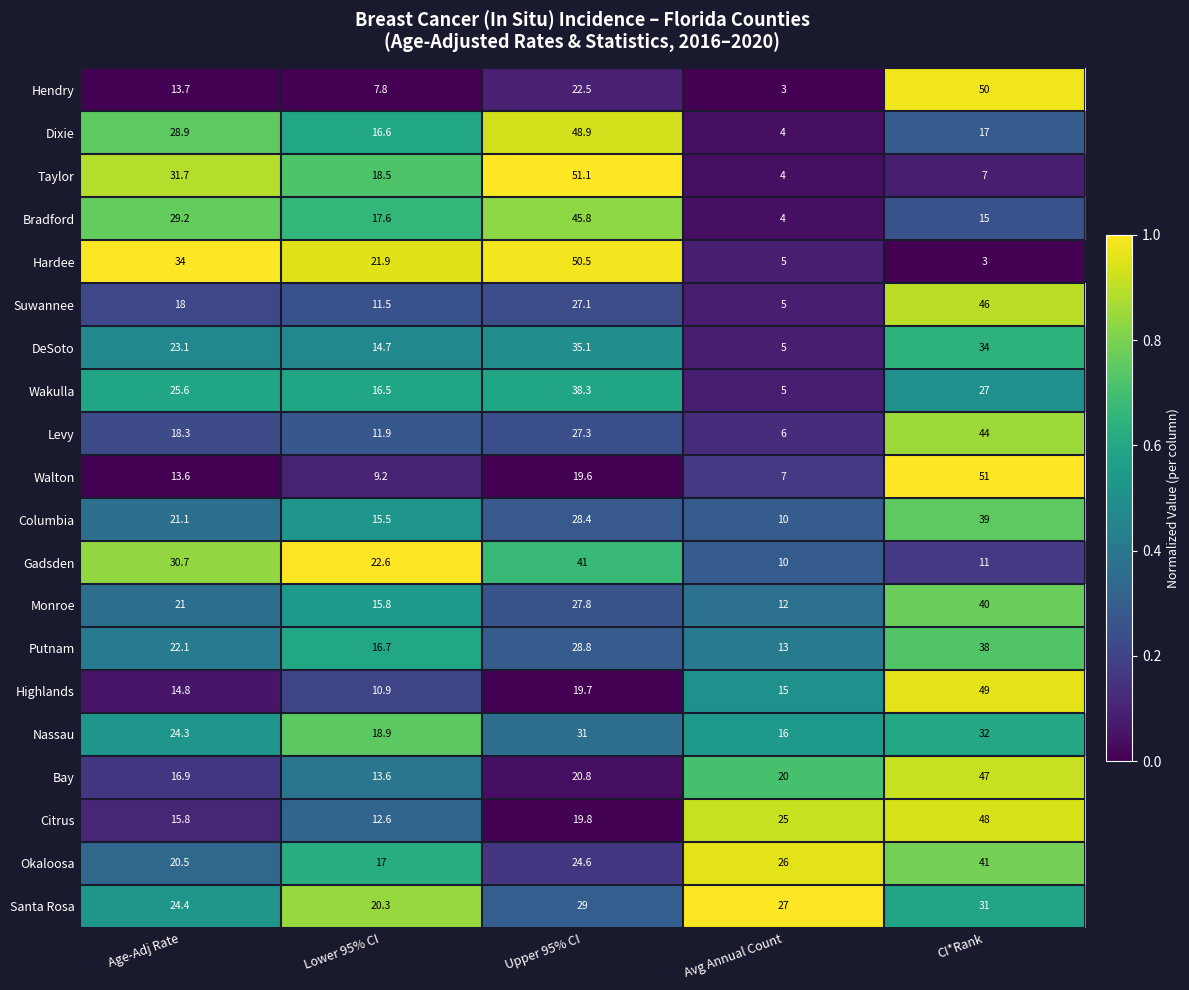

What is the difference between the highest and lowest values at Avg Annual Count?

24.0